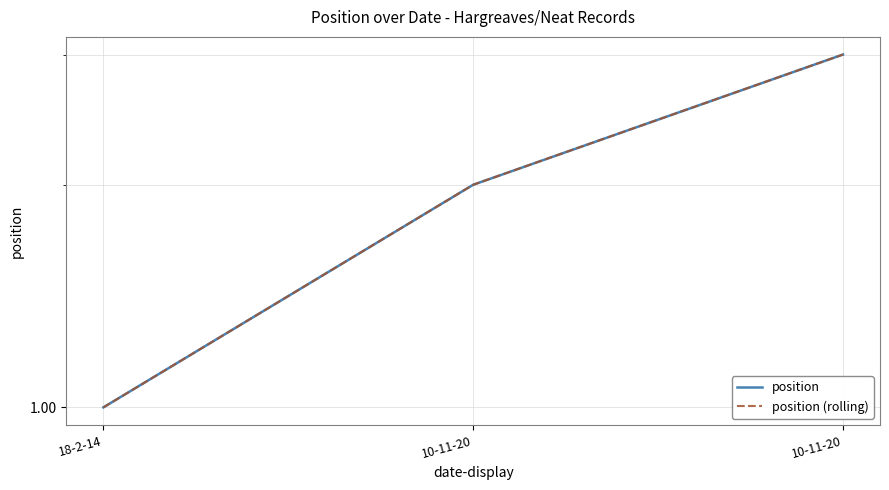

What is the lowest value of the position series?

1